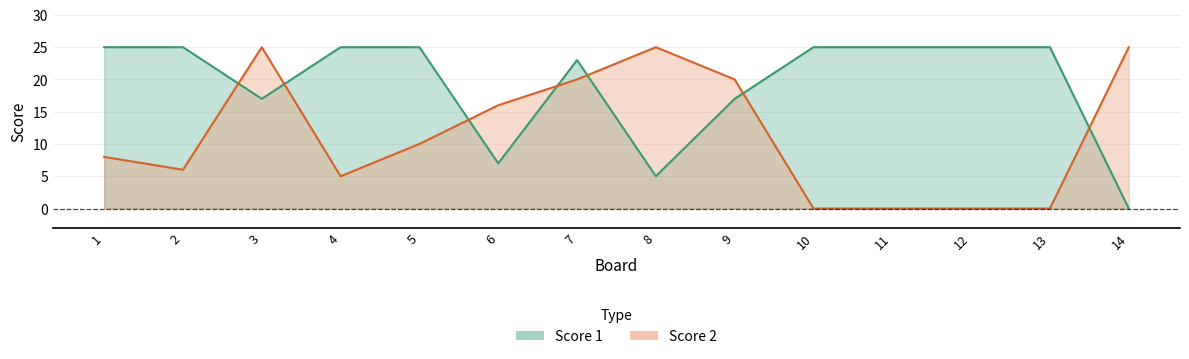

How many data points does each series have?

14